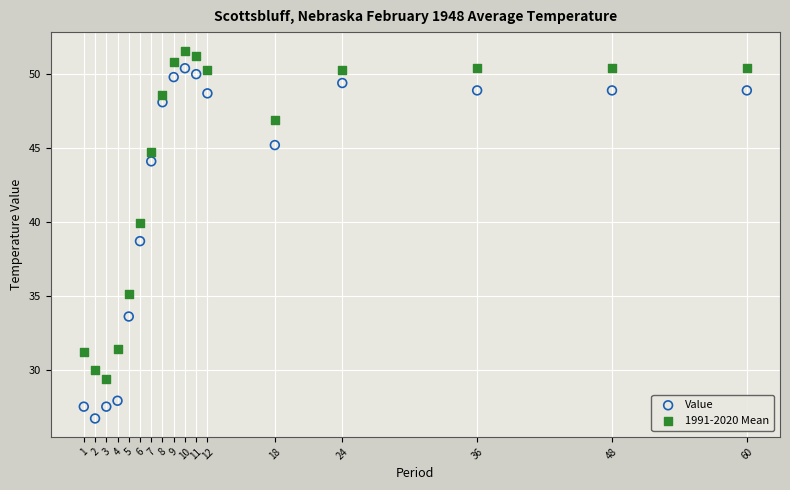

Which series reaches the maximum Y coordinate?

1991-2020 Mean